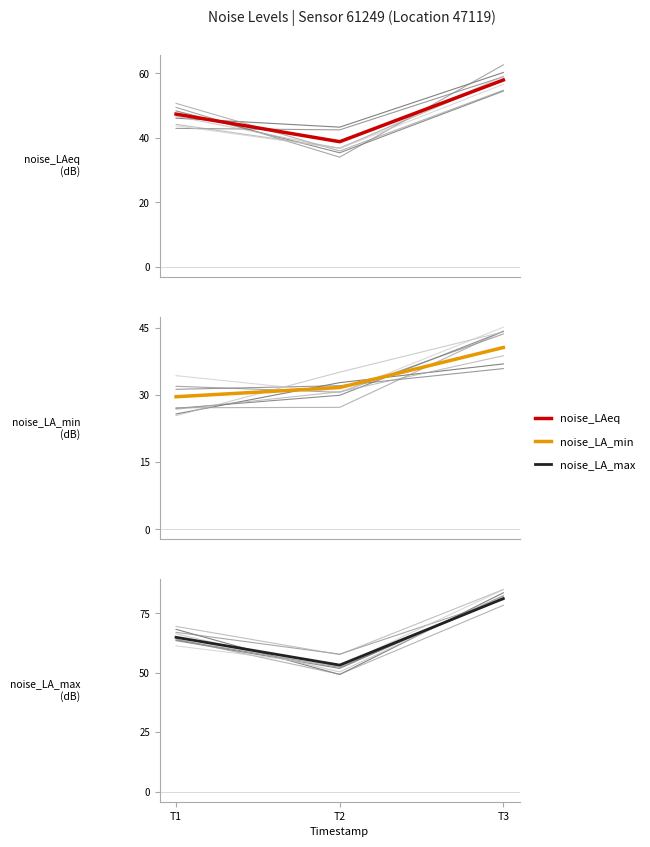

List the labels in order of noise_LA_max value, largest first.

T3, T1, T2